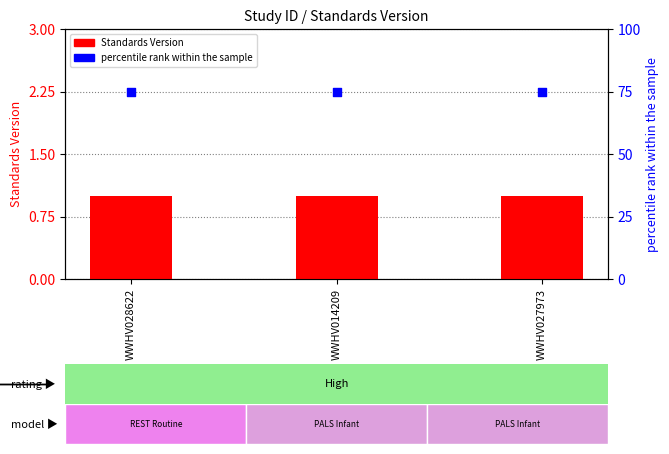

What is the total value across all series at WWHV027973?

76